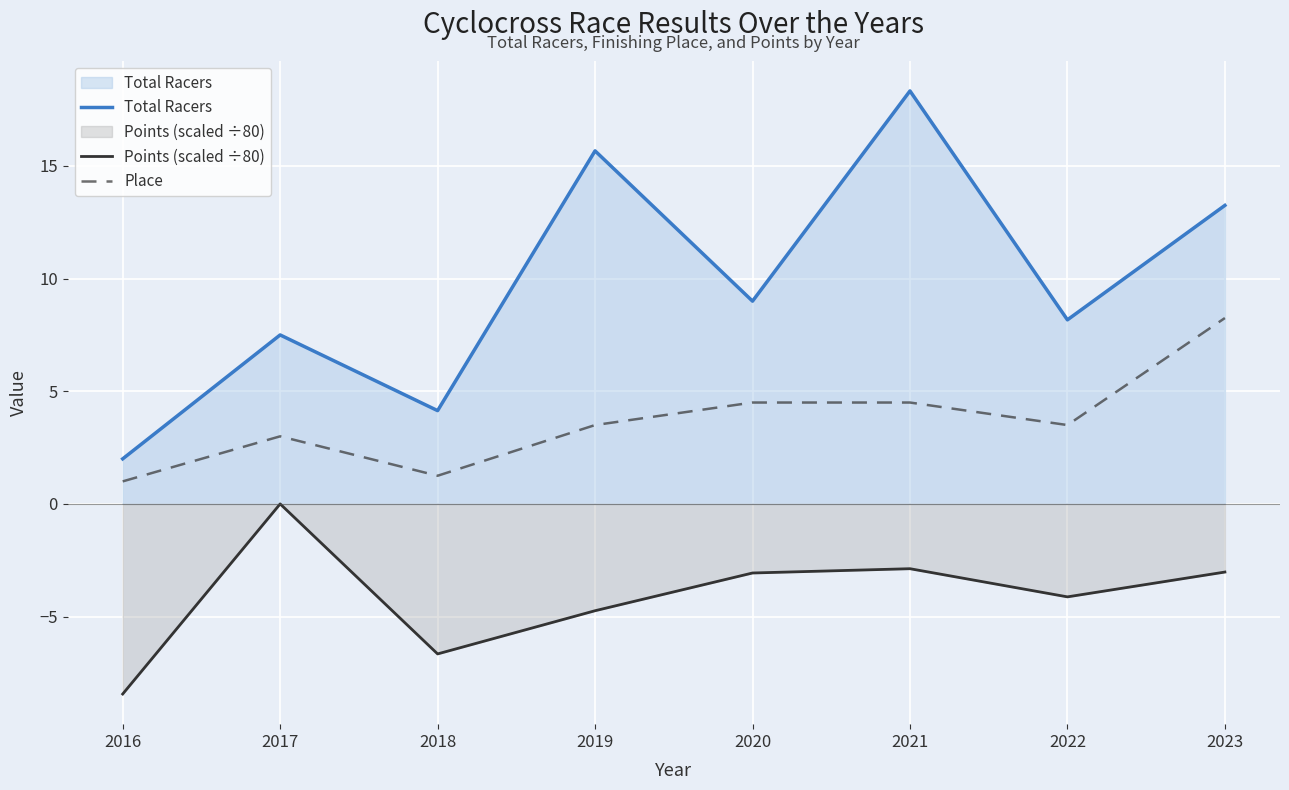

Rank the categories by Total Racers value from highest to lowest.

2021, 2019, 2023, 2020, 2022, 2017, 2018, 2016